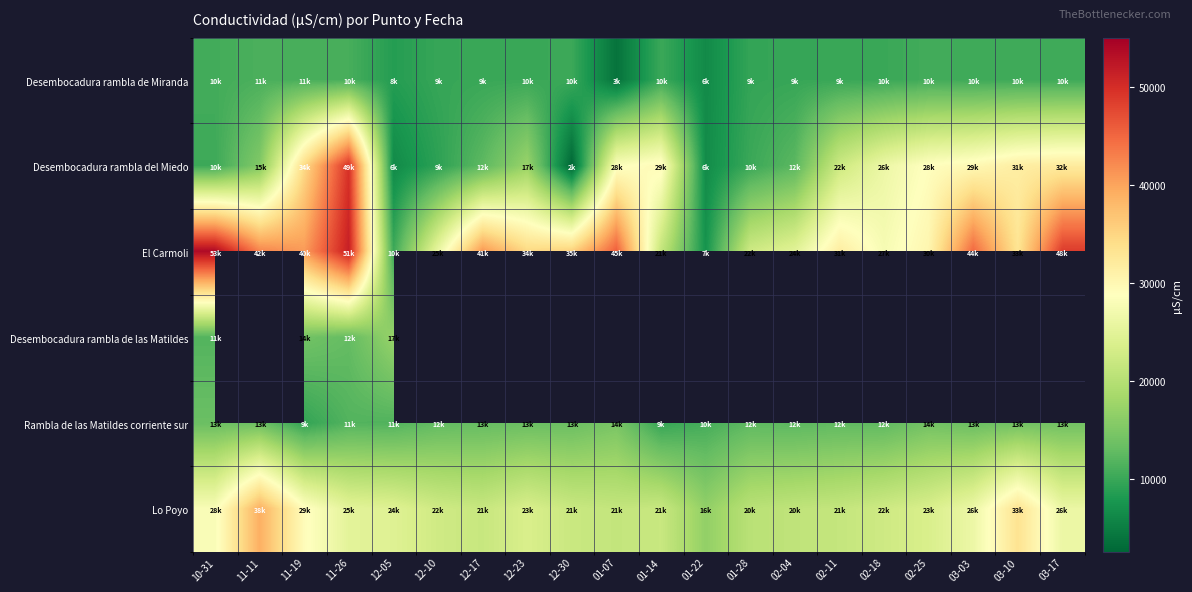

Rank the categories by Desembocadura rambla del Miedo value from lowest to highest.

12-30, 12-05, 01-22, 12-10, 01-28, 10-31, 02-04, 12-17, 11-11, 12-23, 02-11, 02-18, 01-07, 02-25, 01-14, 03-03, 03-10, 03-17, 11-19, 11-26